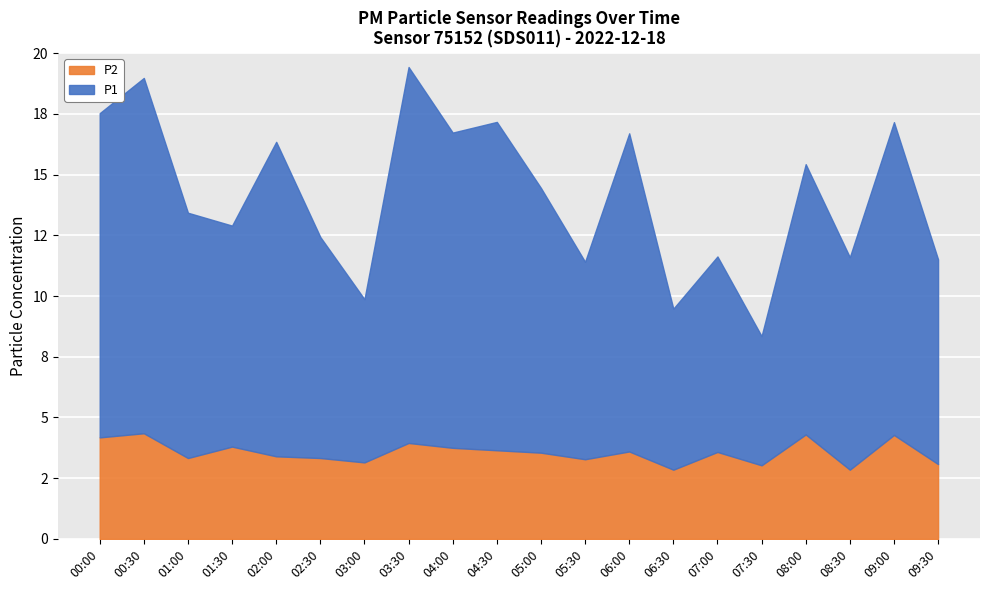

True or false: P1 and P2 intersect in this chart.

False